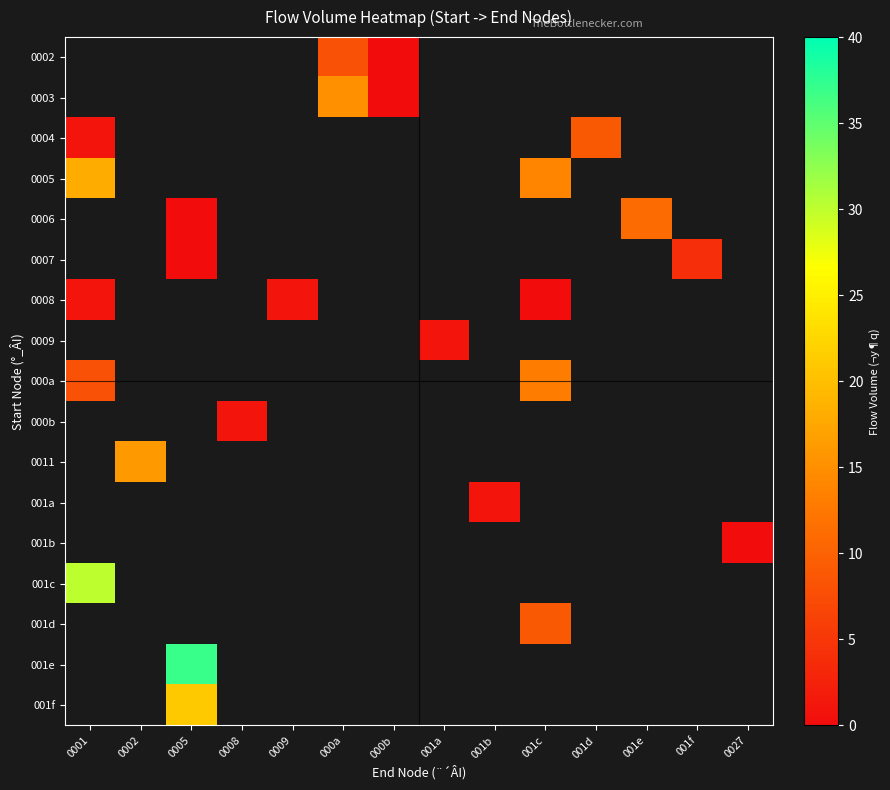

What is the greatest value displayed?

37.0